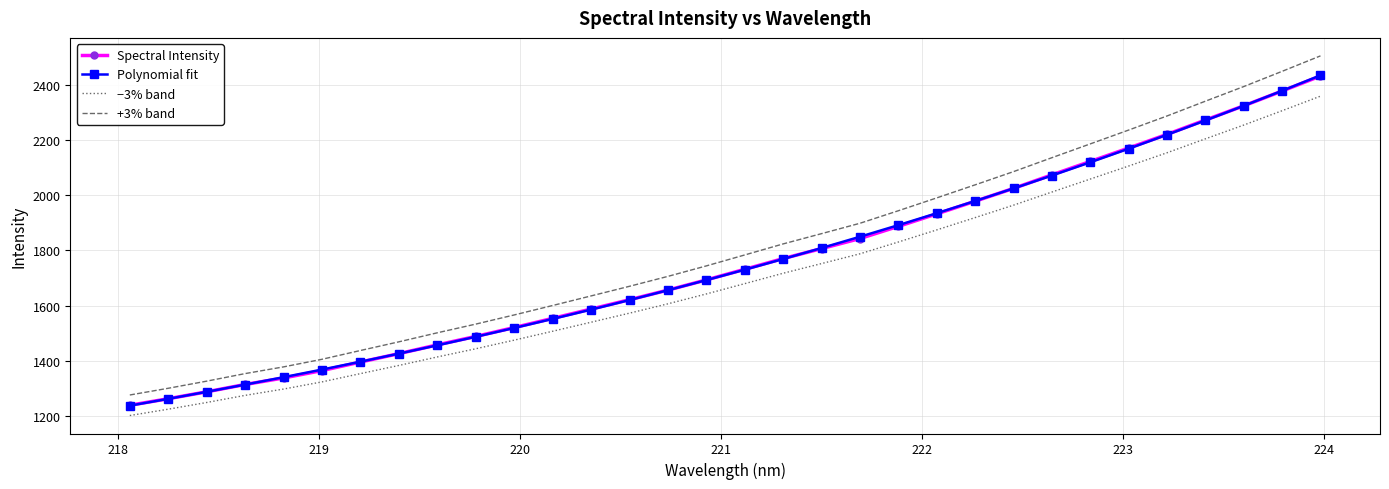

What is the minimum value for −3% band?

1201.8